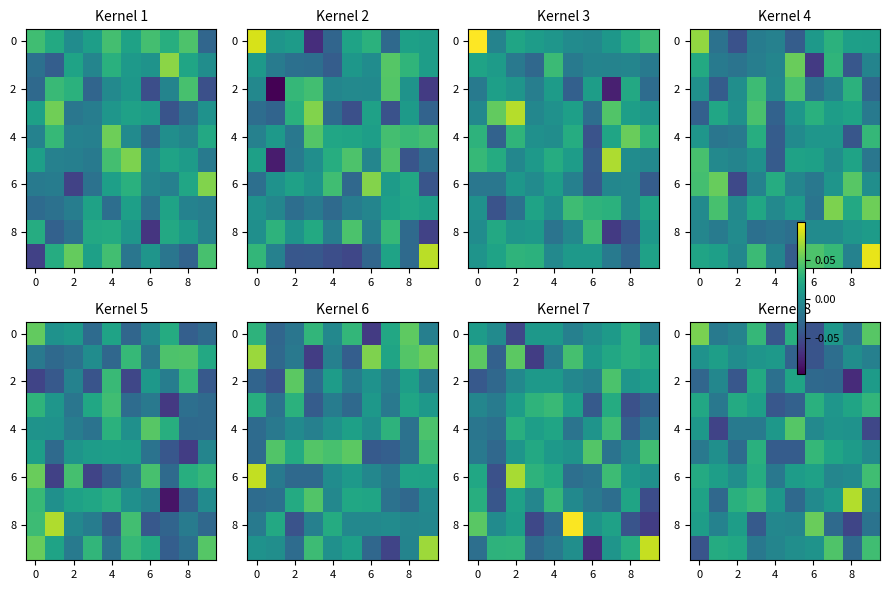

How many categories are shown in the chart?

10